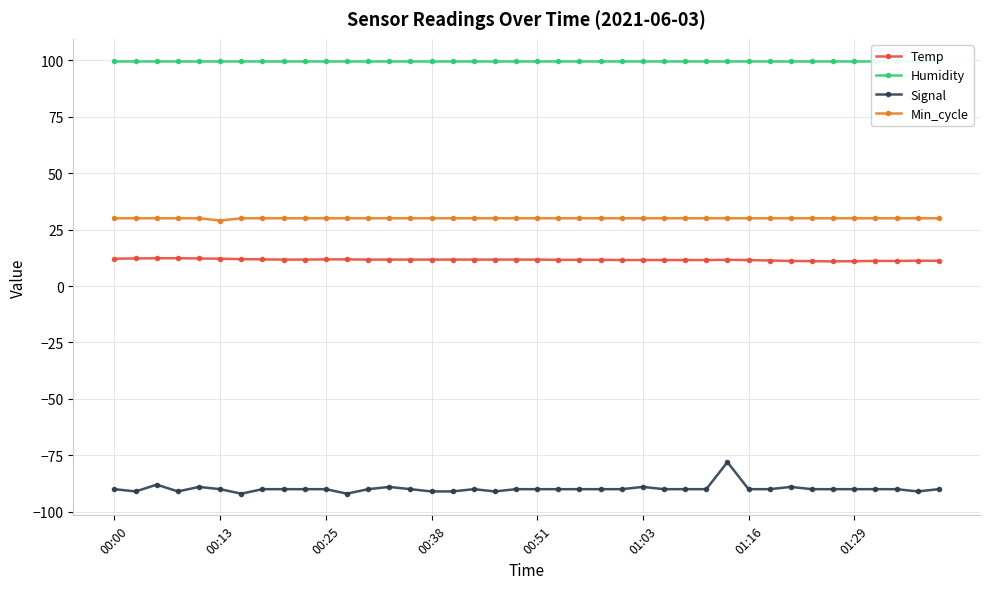

True or false: Min_cycle and Temp cross at least once.

False